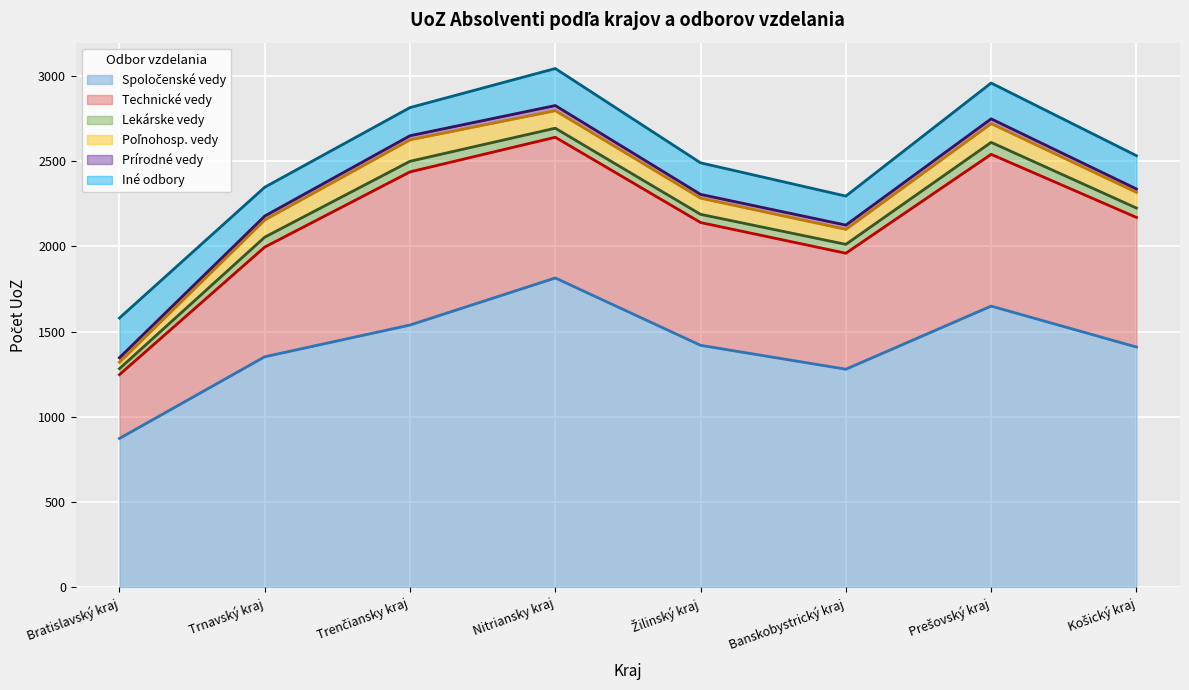

What is the lowest value of the Iné odbory series?

165